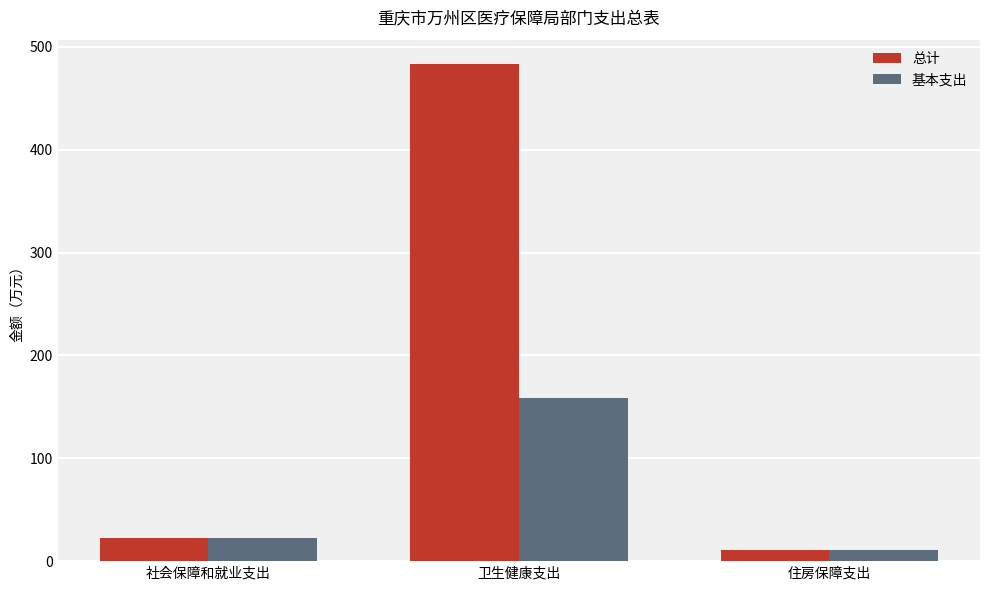

Reading right to left, list all the values displayed in this chart.

总计: 住房保障支出=11.2	卫生健康支出=482.8	社会保障和就业支出=22.8
基本支出: 住房保障支出=11.2	卫生健康支出=158.5	社会保障和就业支出=22.8